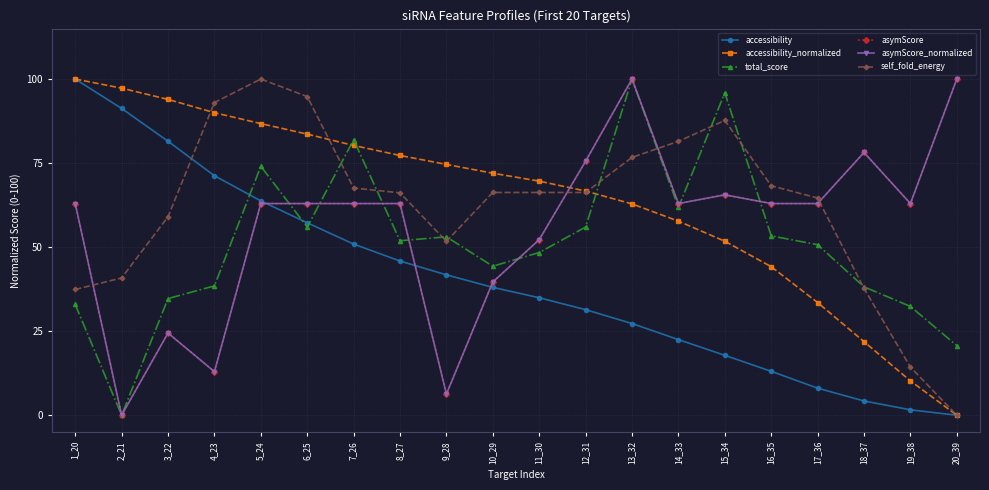

Is this an area chart (filled region under the line)?

No